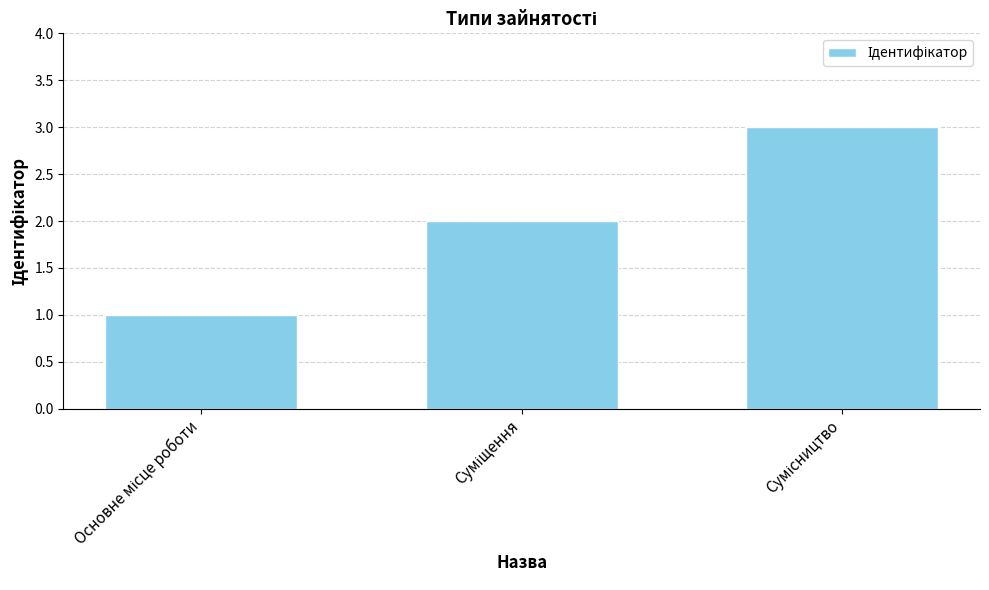

What is the greatest value displayed?

3